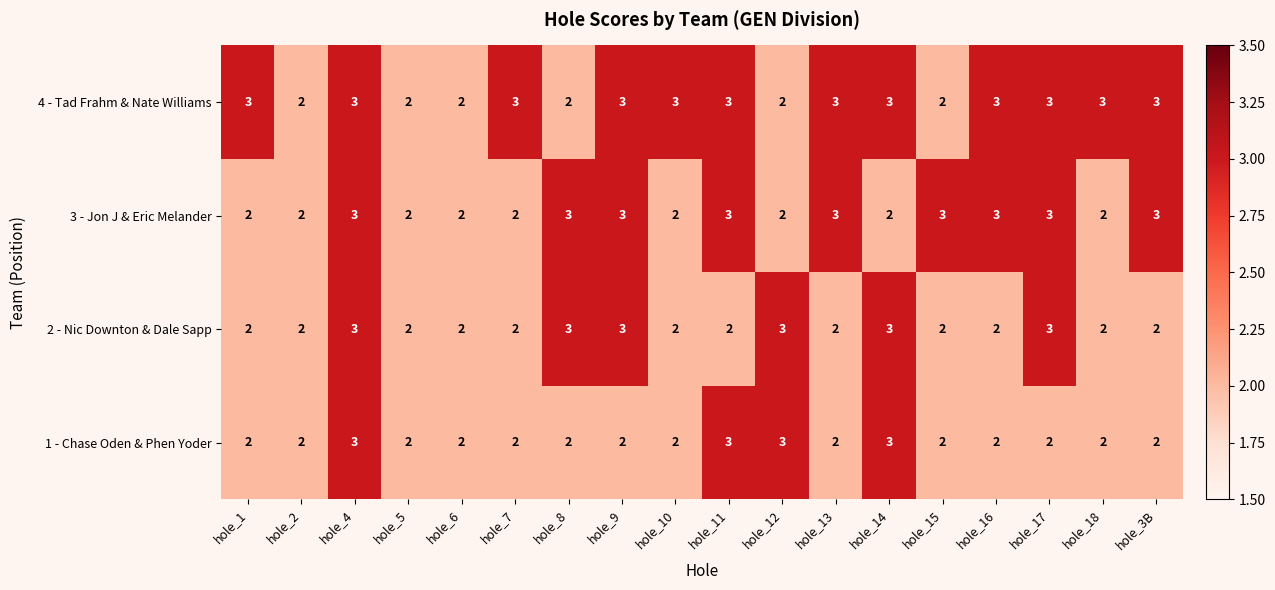

How many 4 - Tad Frahm & Nate Williams values are between 2 and 3?

18